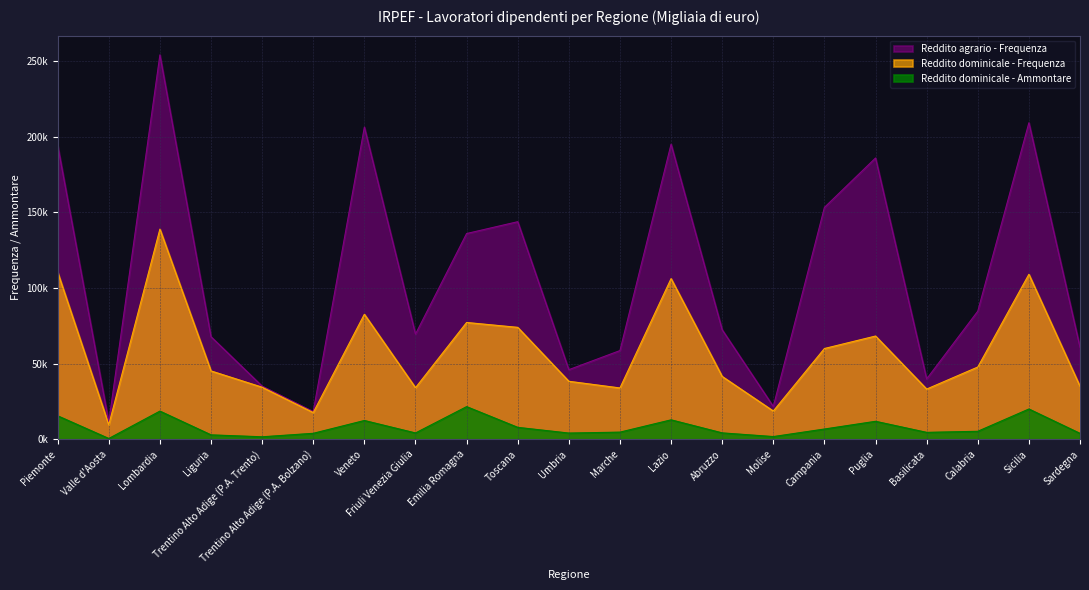

Between Toscana and Campania, which series saw the biggest shift?

Reddito dominicale - Frequenza